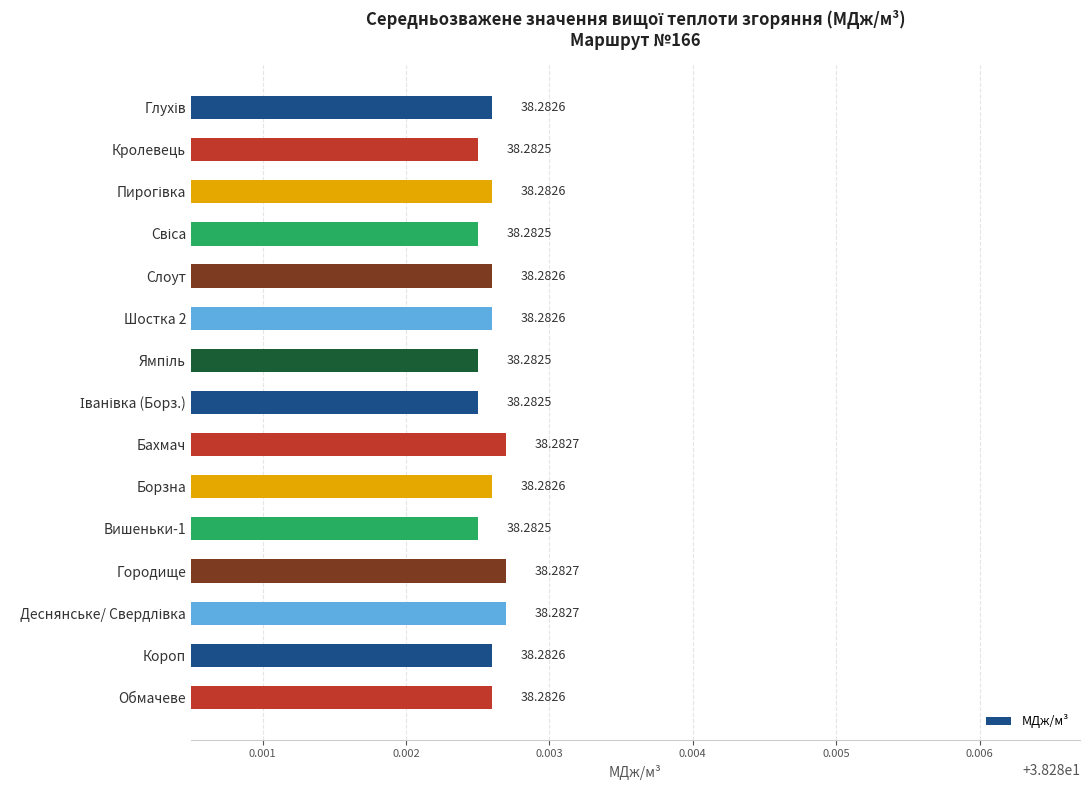

What is the sum of the values at Городище and Вишеньки-1?

76.6